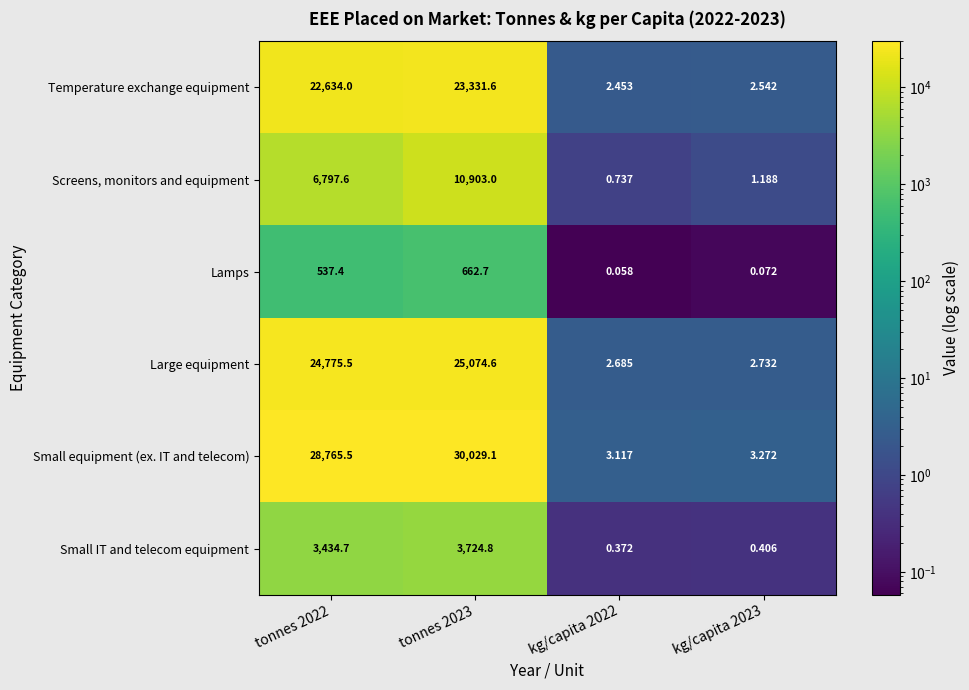

Is the value of Small equipment (ex. IT and telecom) at tonnes 2023 greater than the value of Temperature exchange equipment at tonnes 2022?

Yes